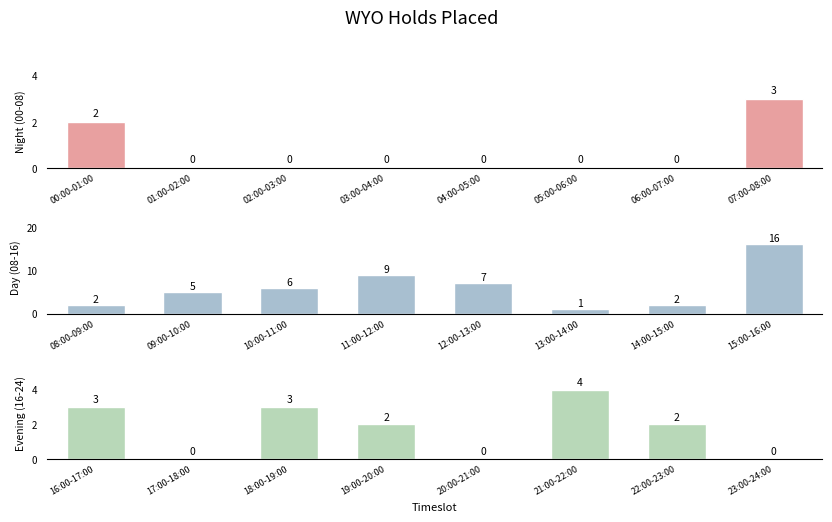

What is the label of the 2nd bar from the right?

06:00-07:00